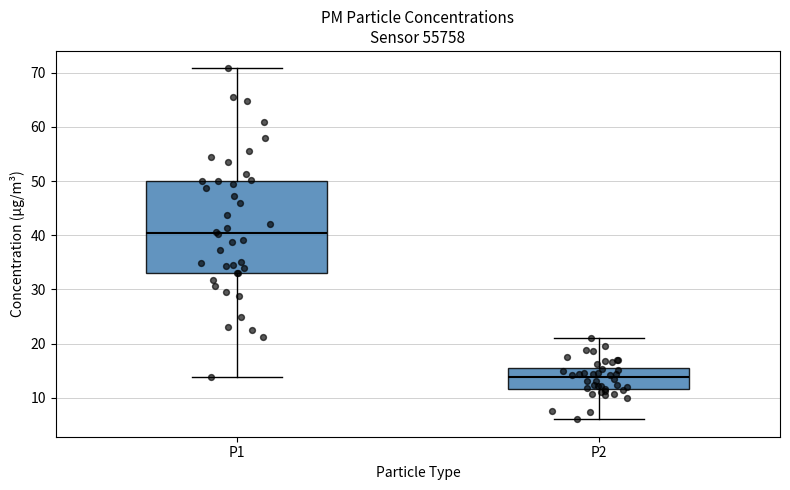

Which box's median line is the lowest?

P2